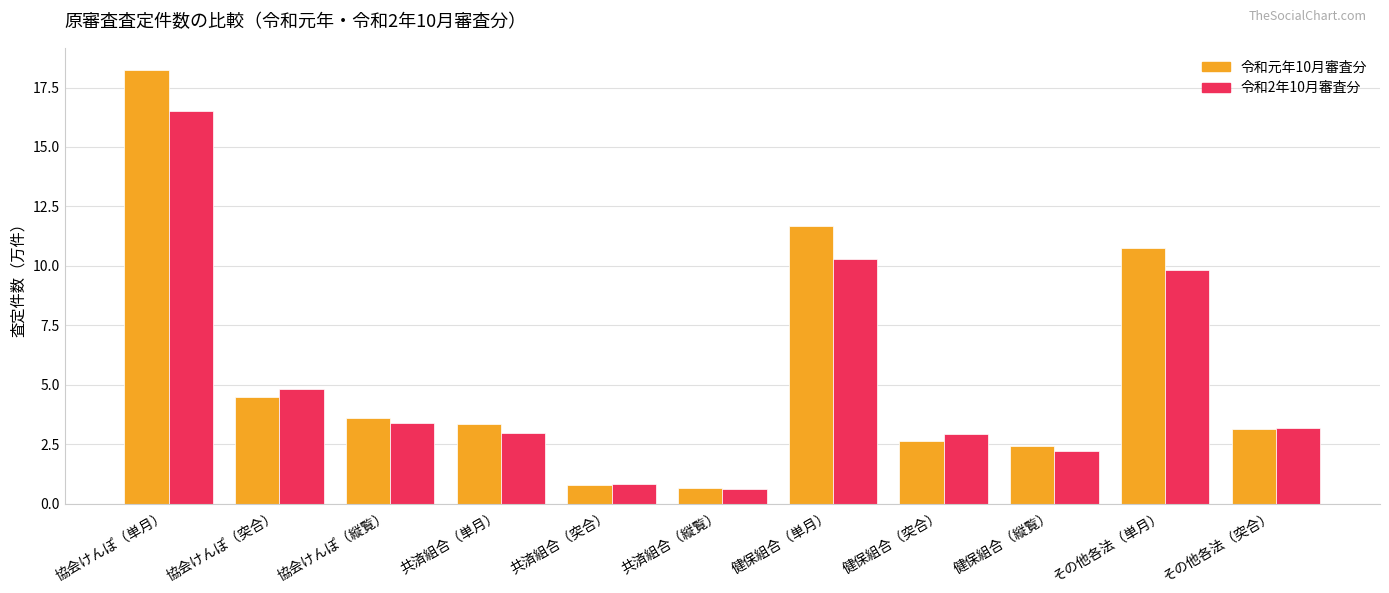

Count the number of data series in this chart.

2